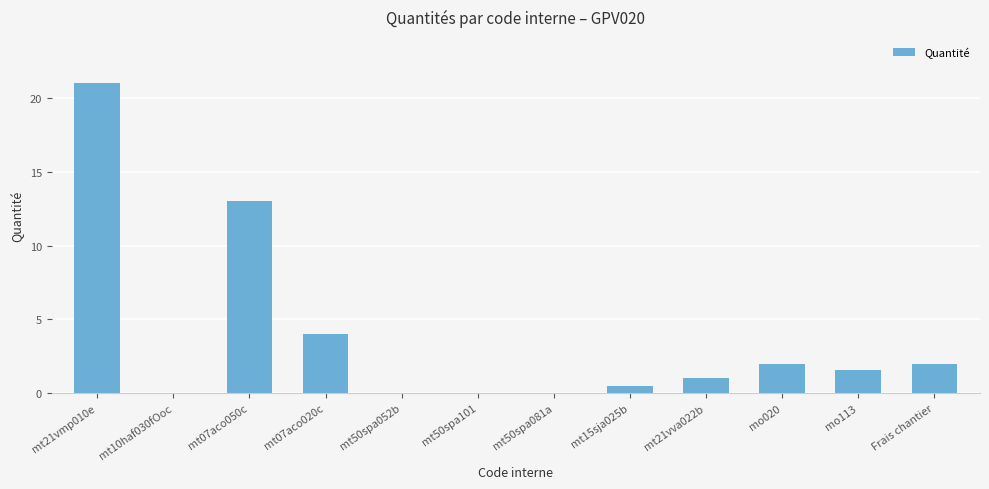

Read the value at mt07aco050c.

13.0